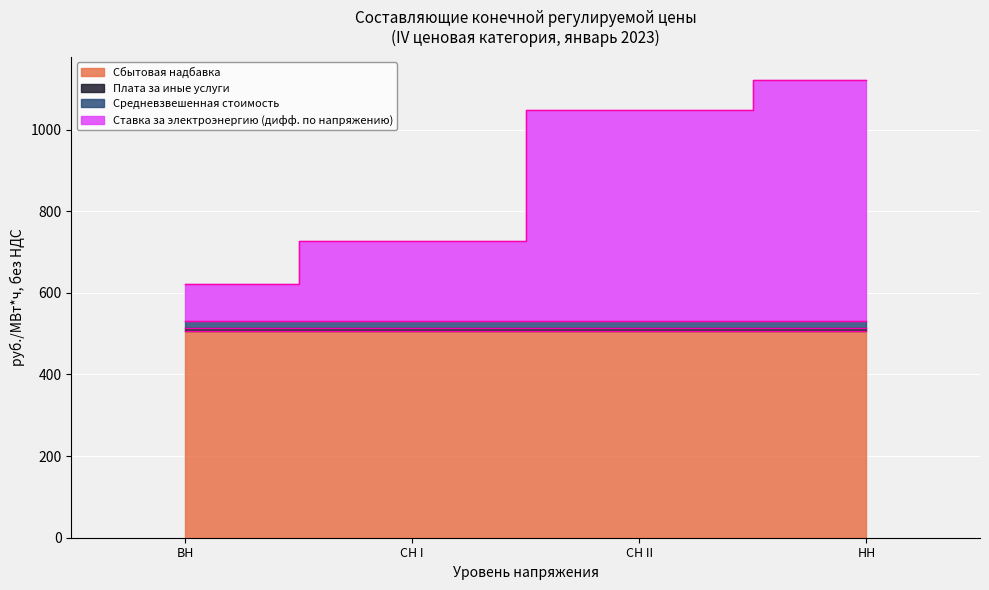

What is the label of the 4th point from the right?

ВН